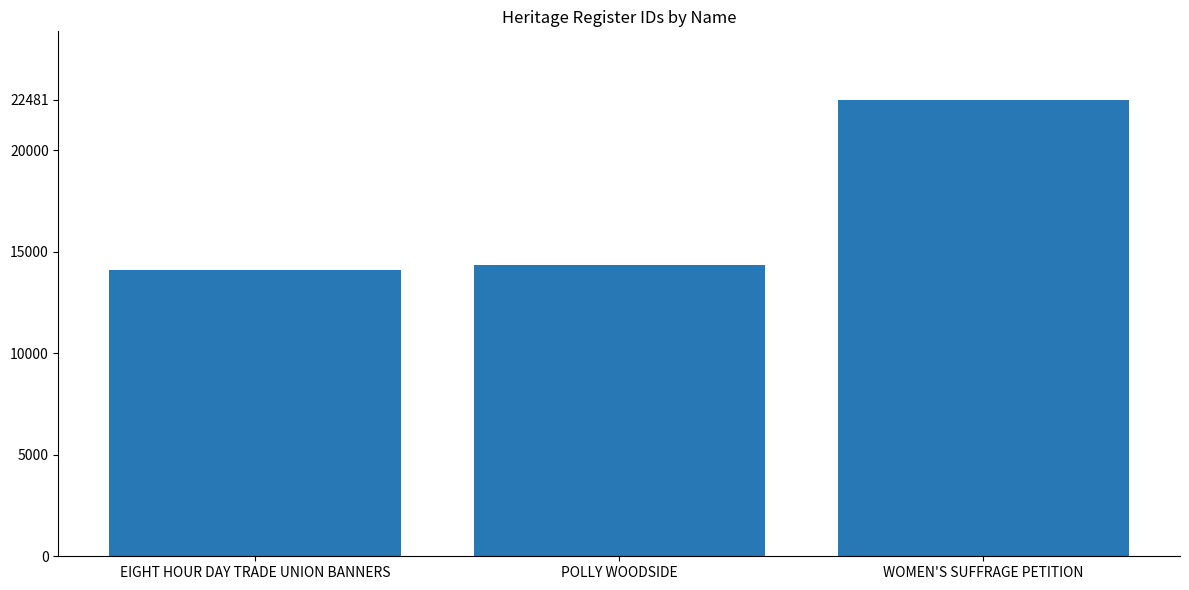

Reading left to right, list all the values displayed in this chart.

14099	14368	22481